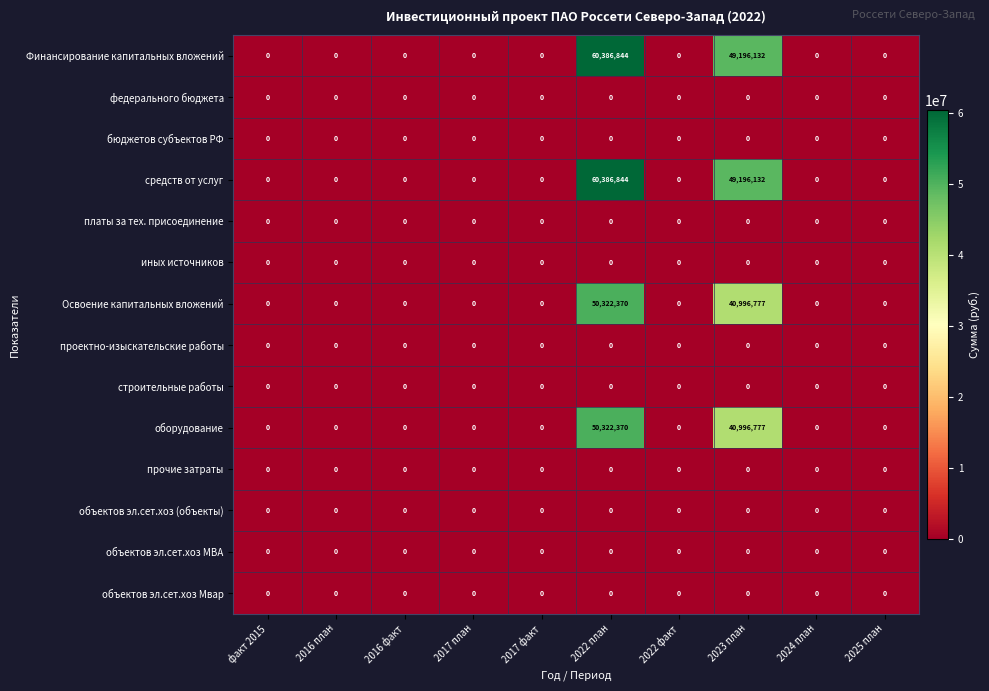

At which category is the sum across all series the highest?

2022 план